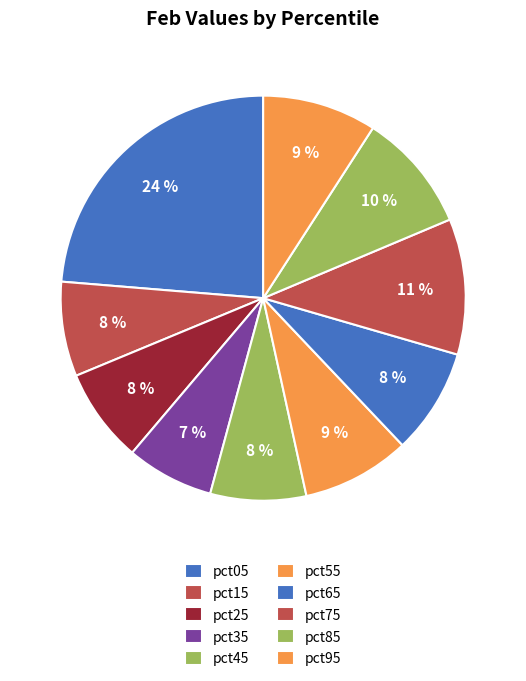

Combined, what portion of the pie is pct45 and pct05?

31.3%